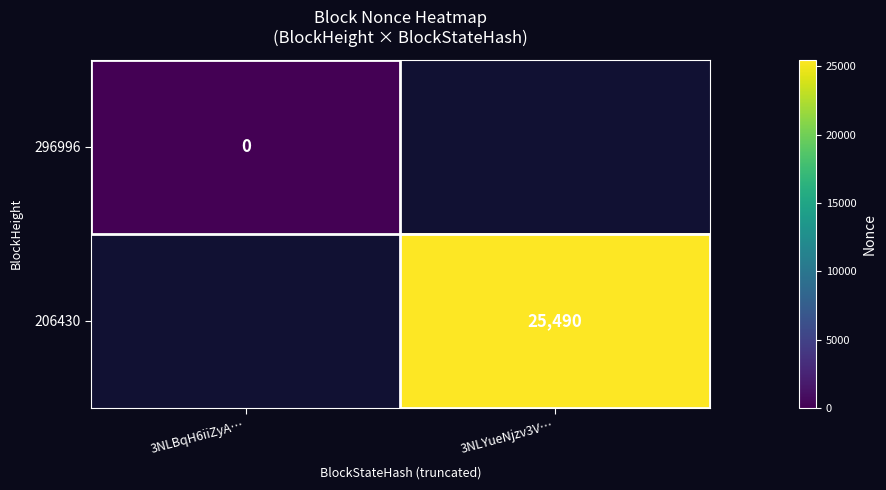

The value of 206430 at 3NLYueNjzv3V… is 9754. True or false?

False